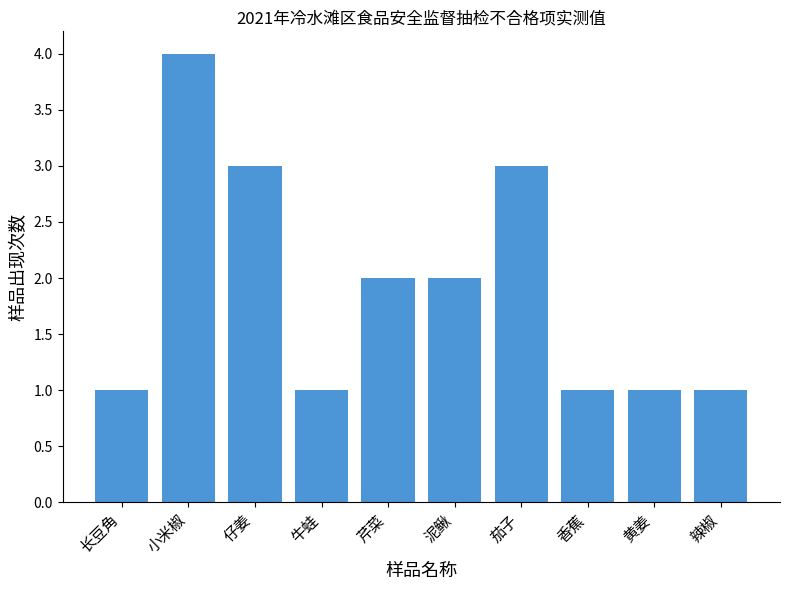

The chart shows a value of 1 at 辣椒. True or false?

True